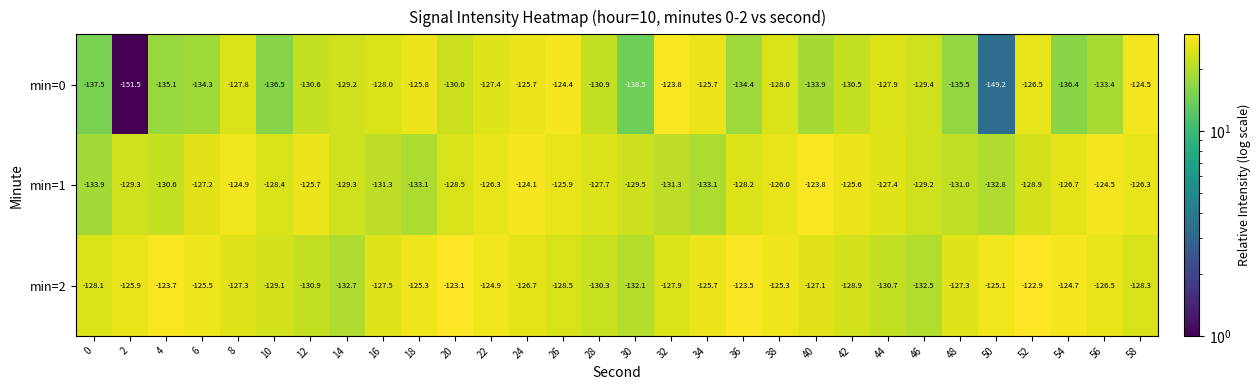

At which label does min=0 reach its peak?

32